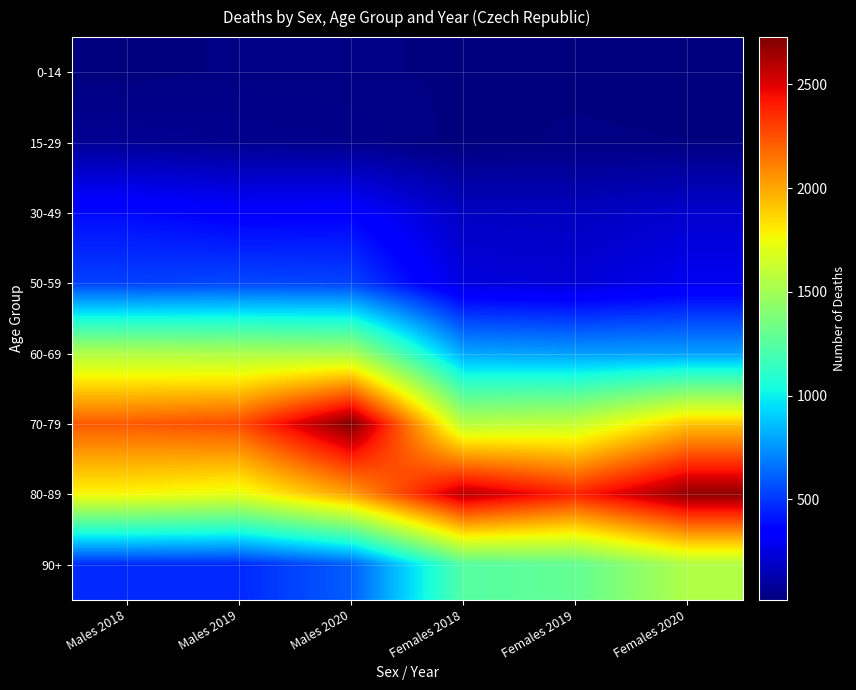

At which category is the sum across all series the highest?

Males 2020